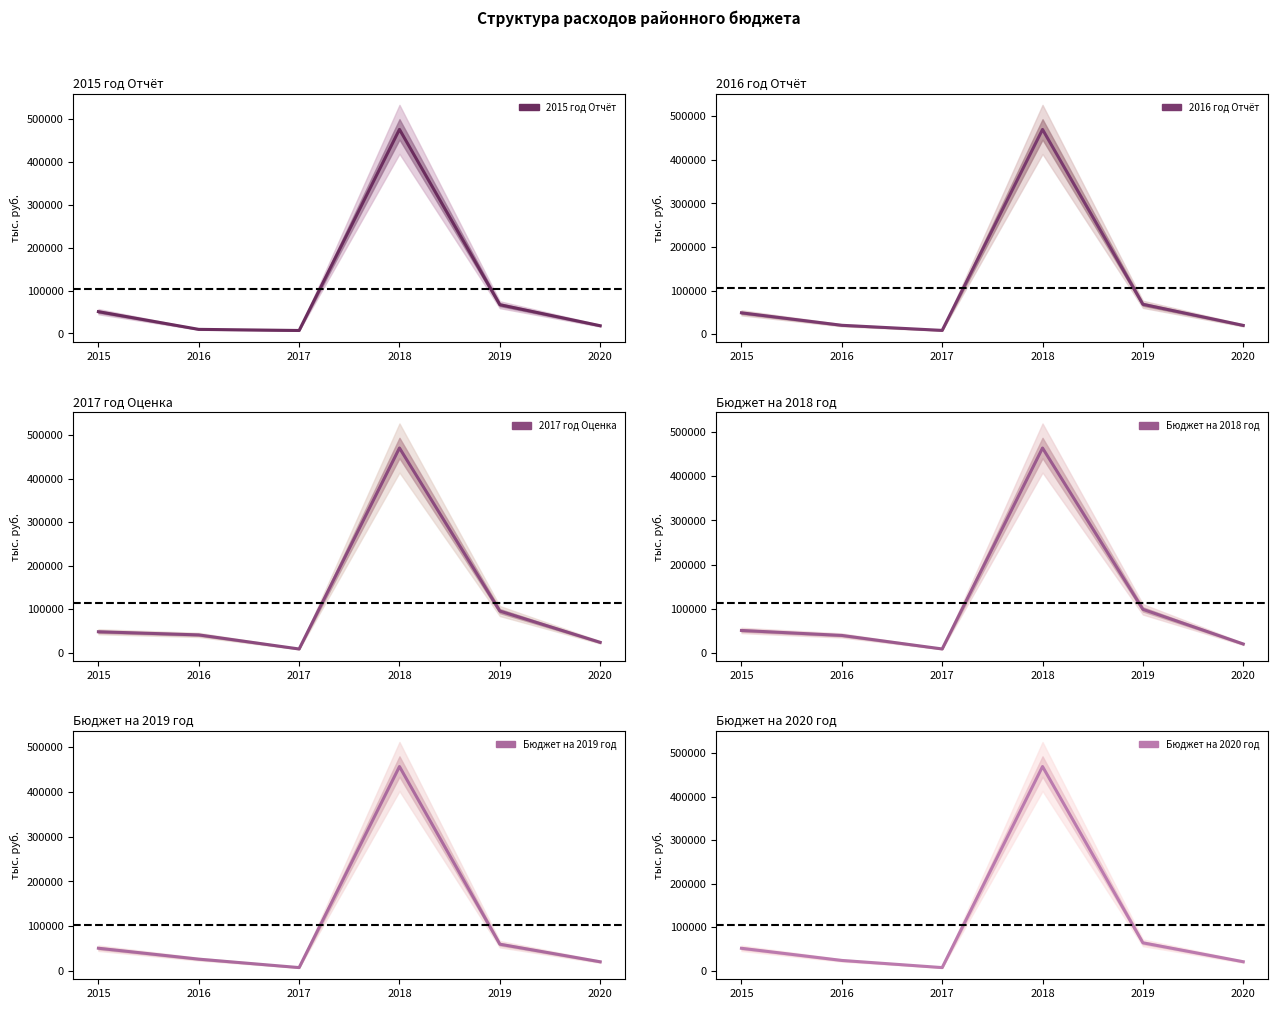

The value of 2015 год Отчёт at 2020 is 6566.4. True or false?

False